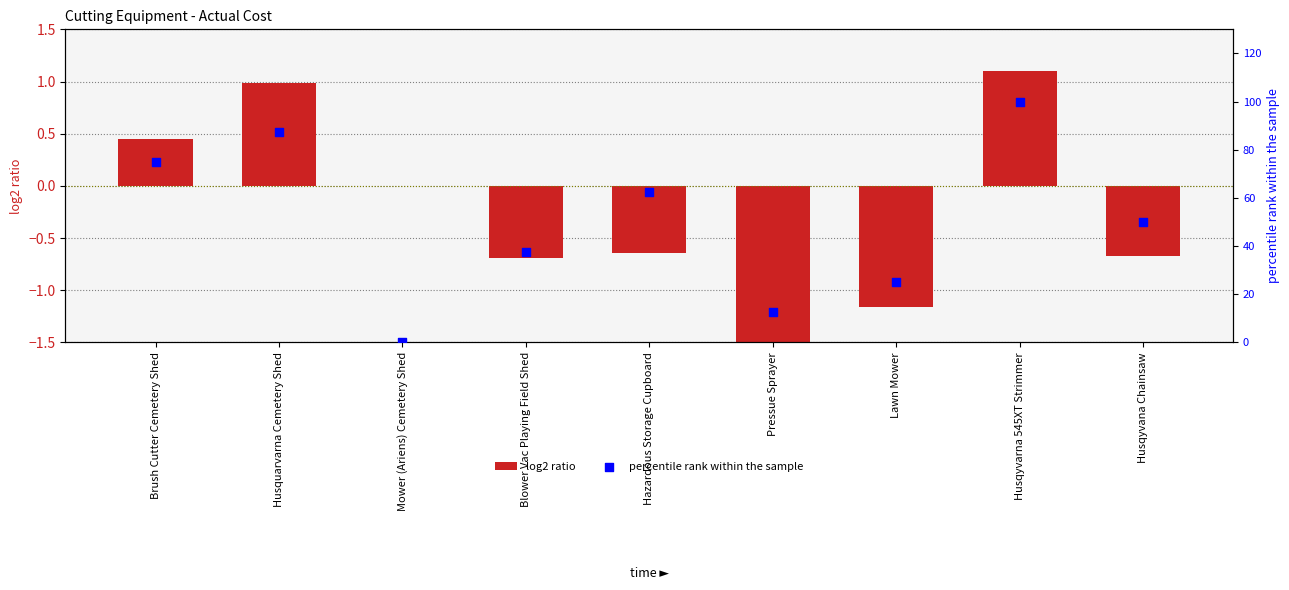

What are all the series names shown in the legend?

log2 ratio, percentile rank within the sample